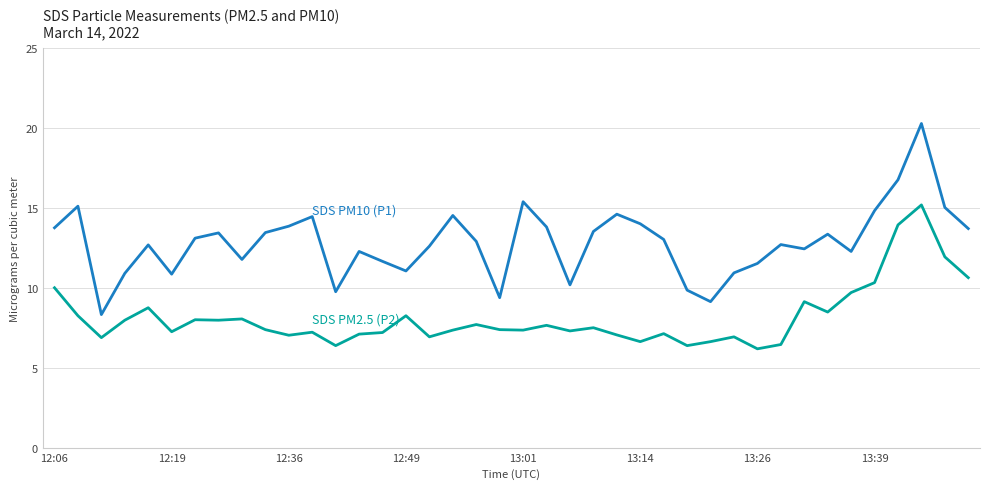

What is the minimum value shown in the chart?

6.2